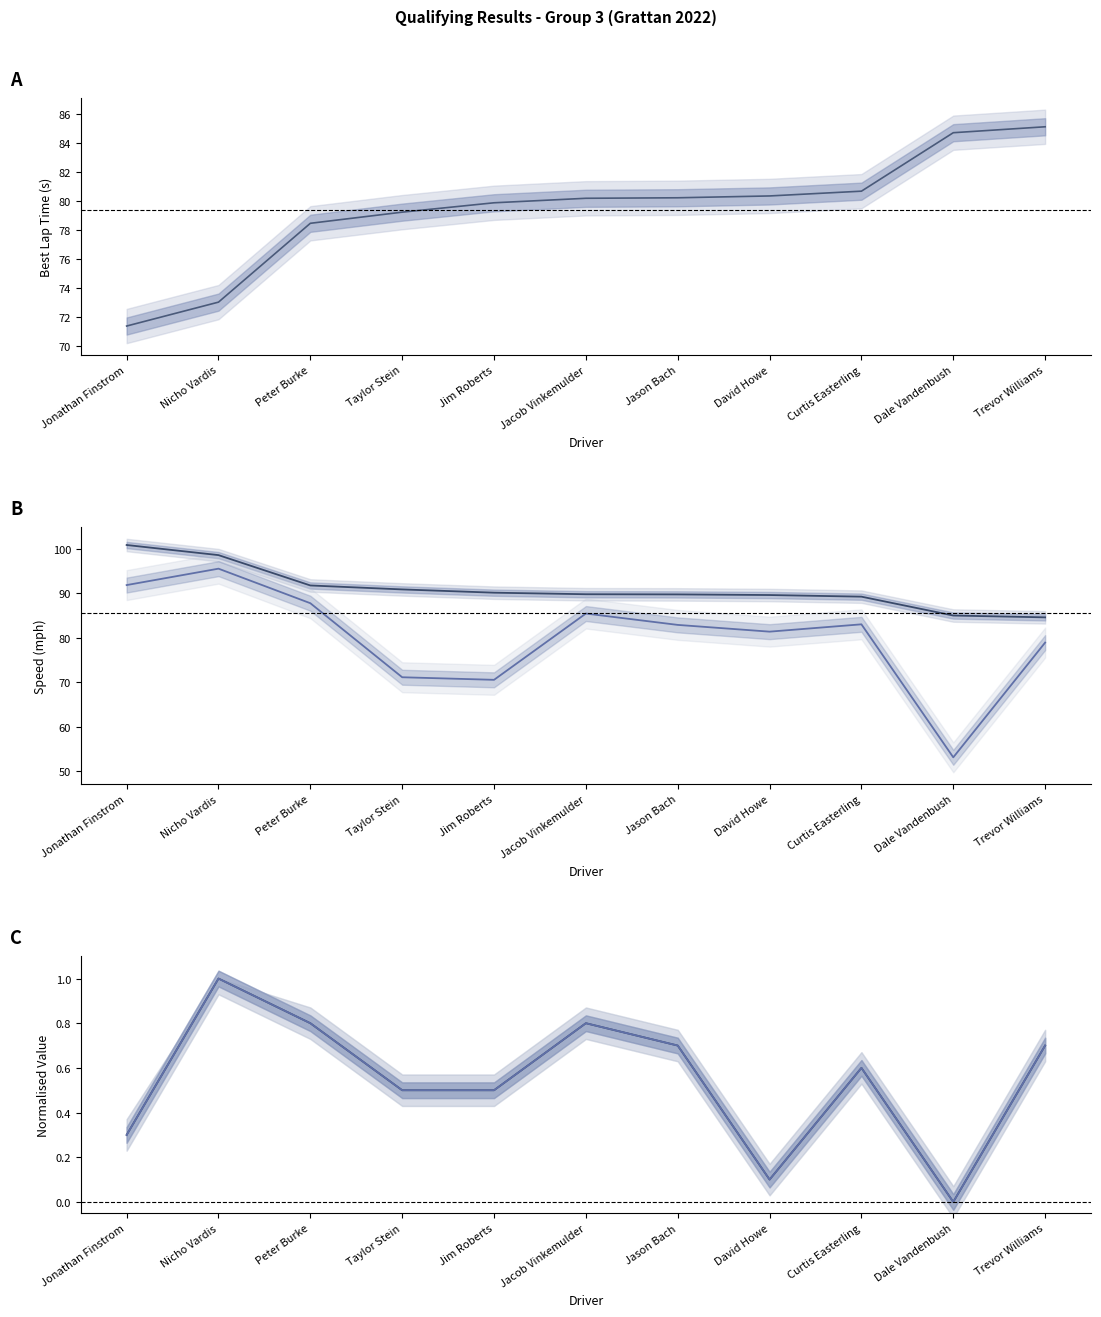

Which category has the highest value in the Best Speed series?

Jonathan Finstrom